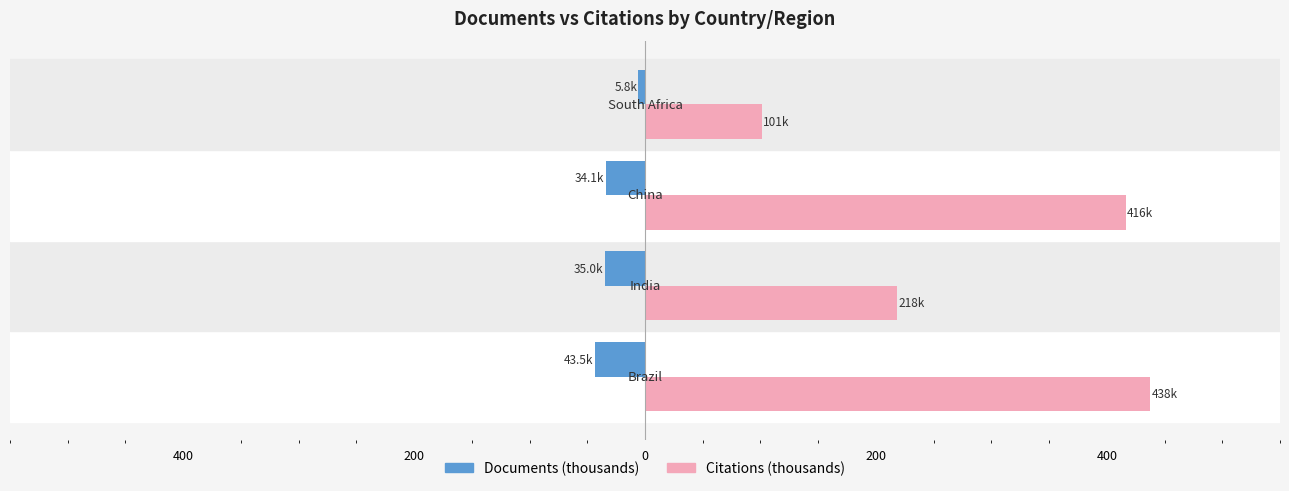

What are all the series names shown in the legend?

Documents (thousands), Citations (thousands)